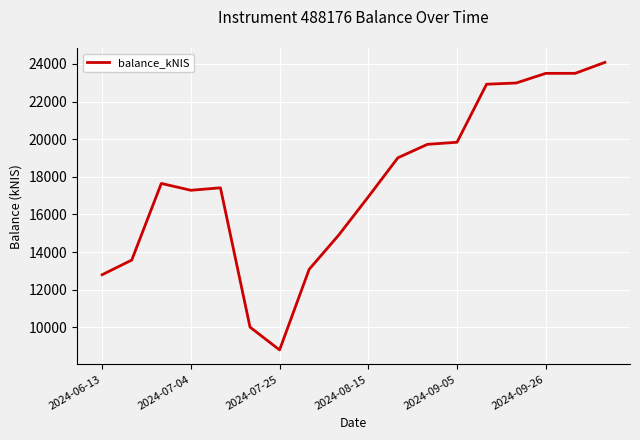

What is the greatest value displayed?

24079.0